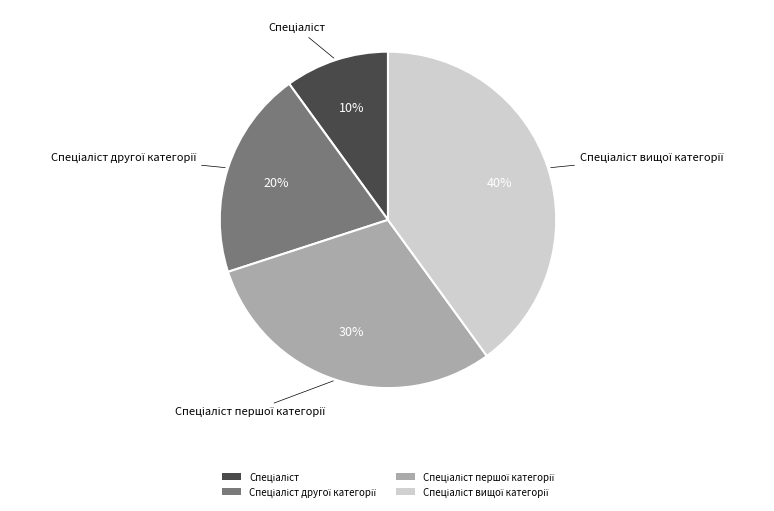

Is there any slice that represents more than half of the pie?

No